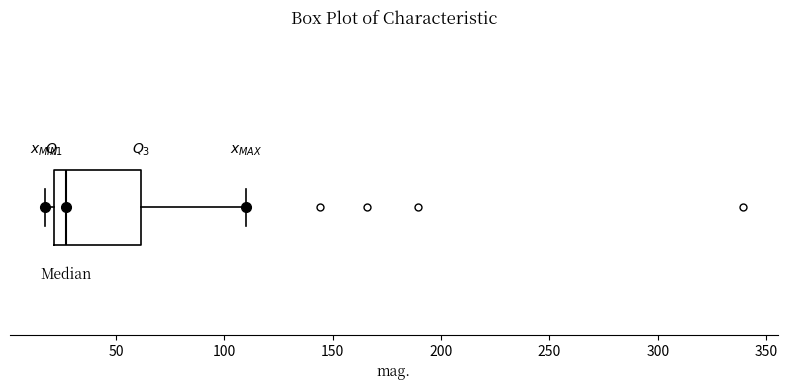

Where does the median line of the box sit on the x-axis? The values are not printed on the chart, so give them approximately, as read against the axis.

25